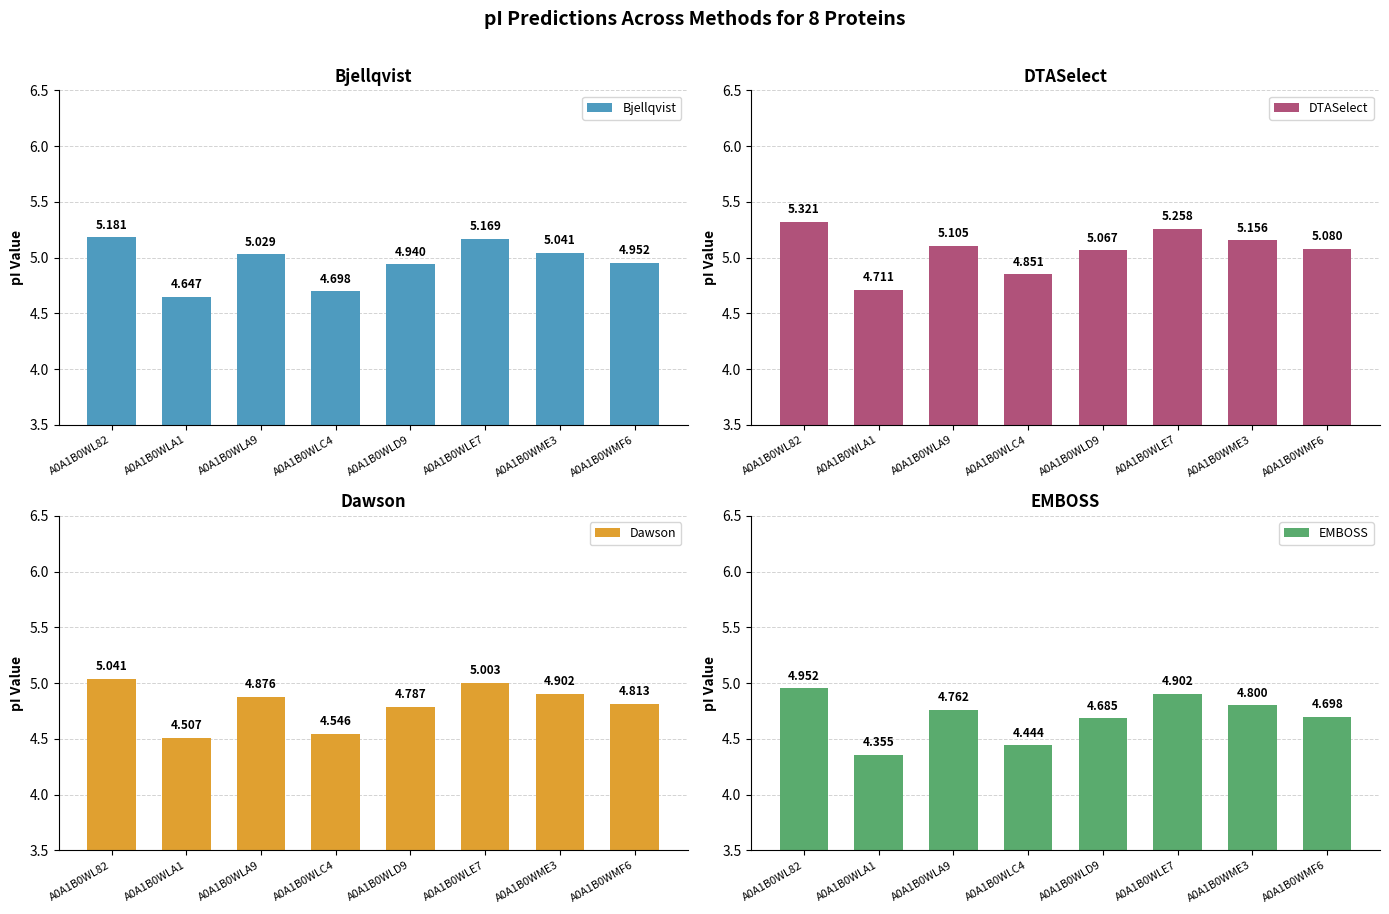

What is the average value of the Bjellqvist series?

5.0